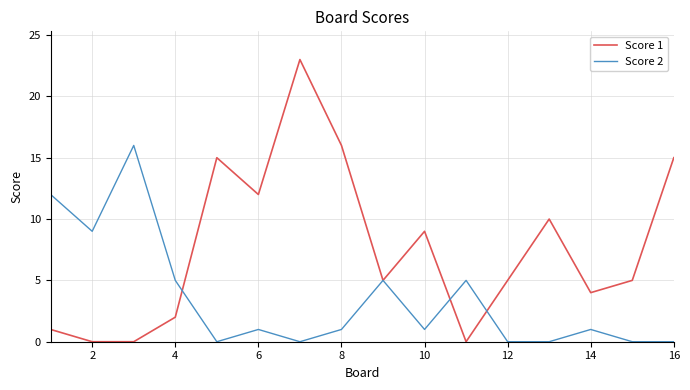

What are all the series names shown in the legend?

Score 1, Score 2